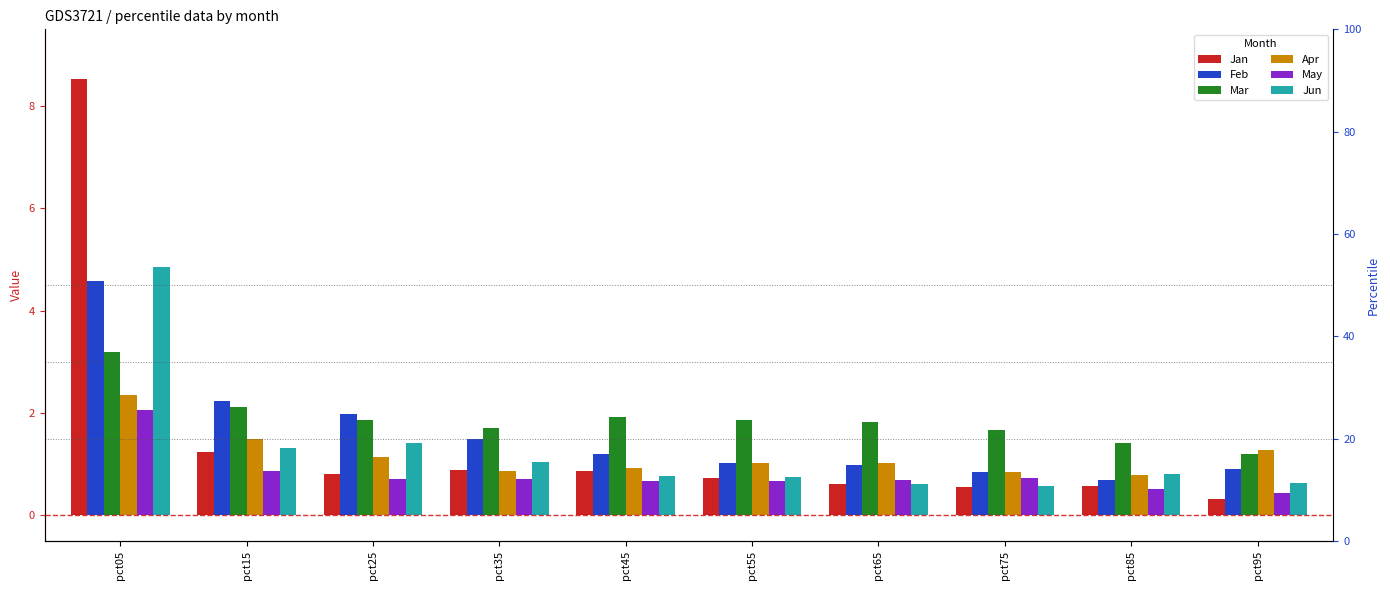

Which category has the highest value across all series?

pct05